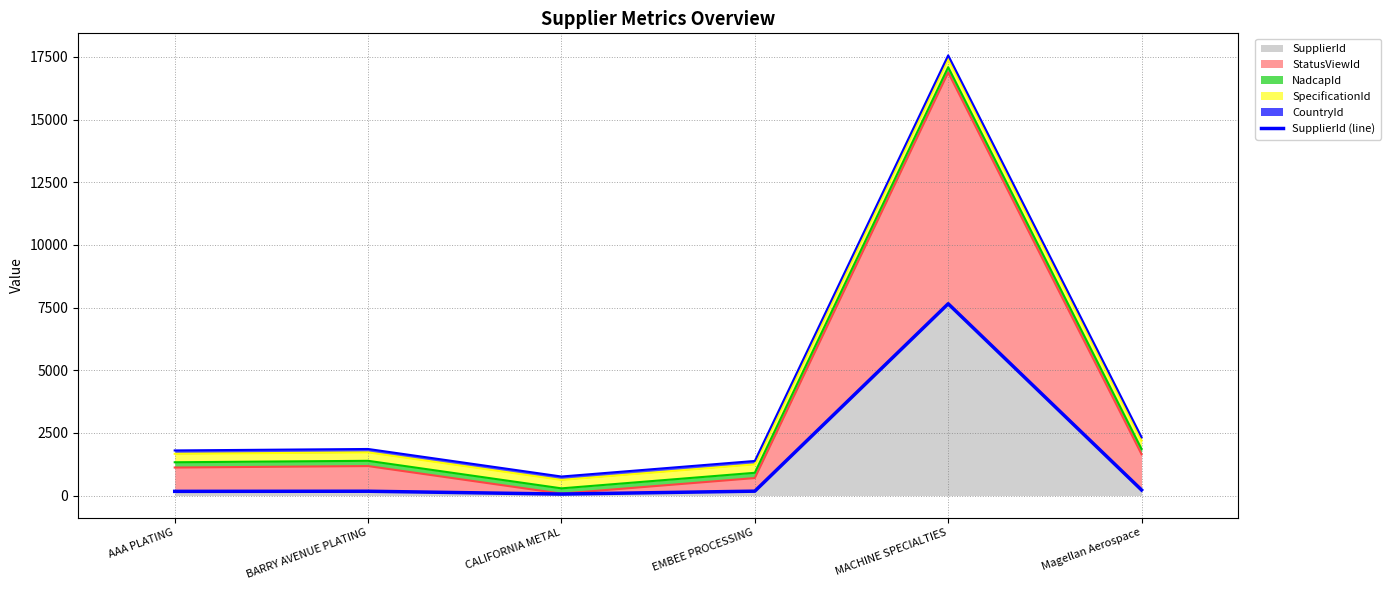

What is the smallest value displayed?

58